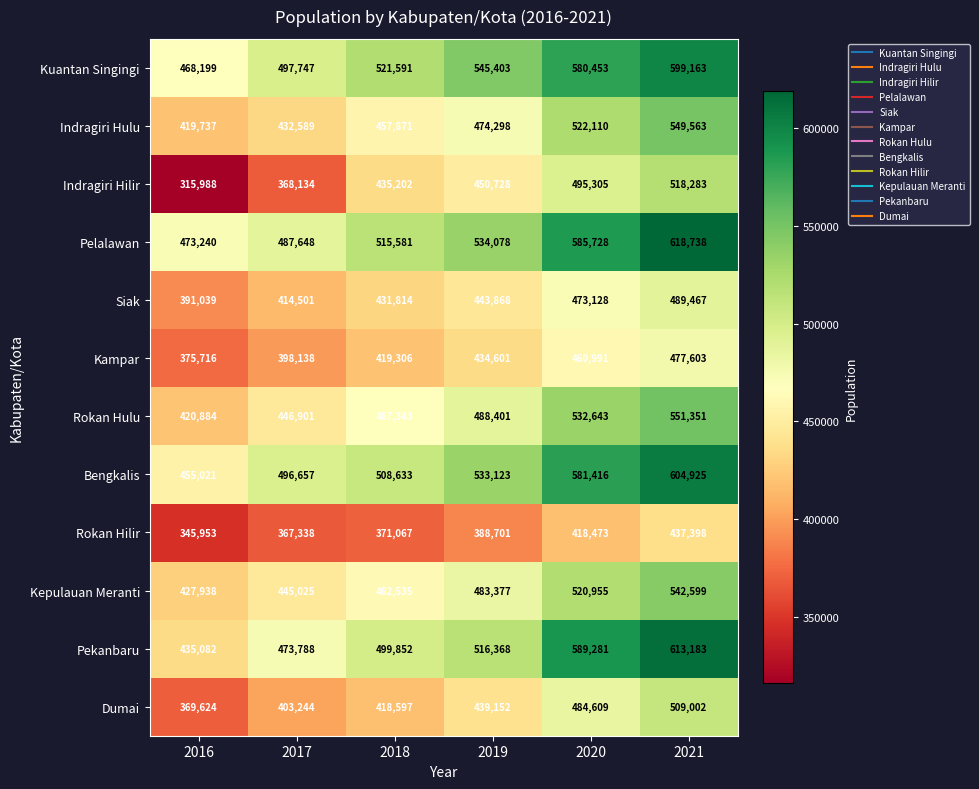

What is the sum of all Pelalawan values?

3215013